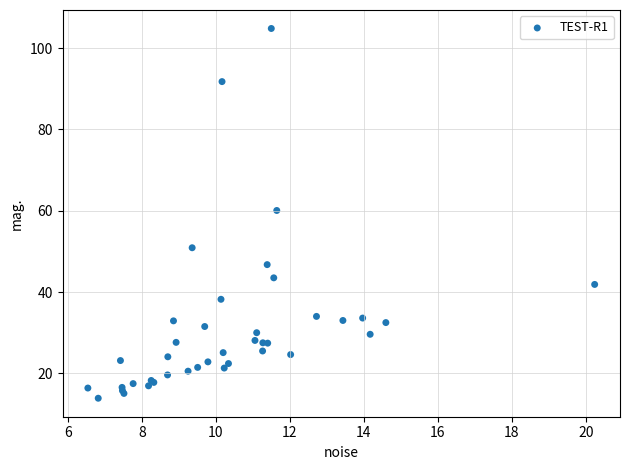

What Y value in the scatter plot is closest to 59?

60.1